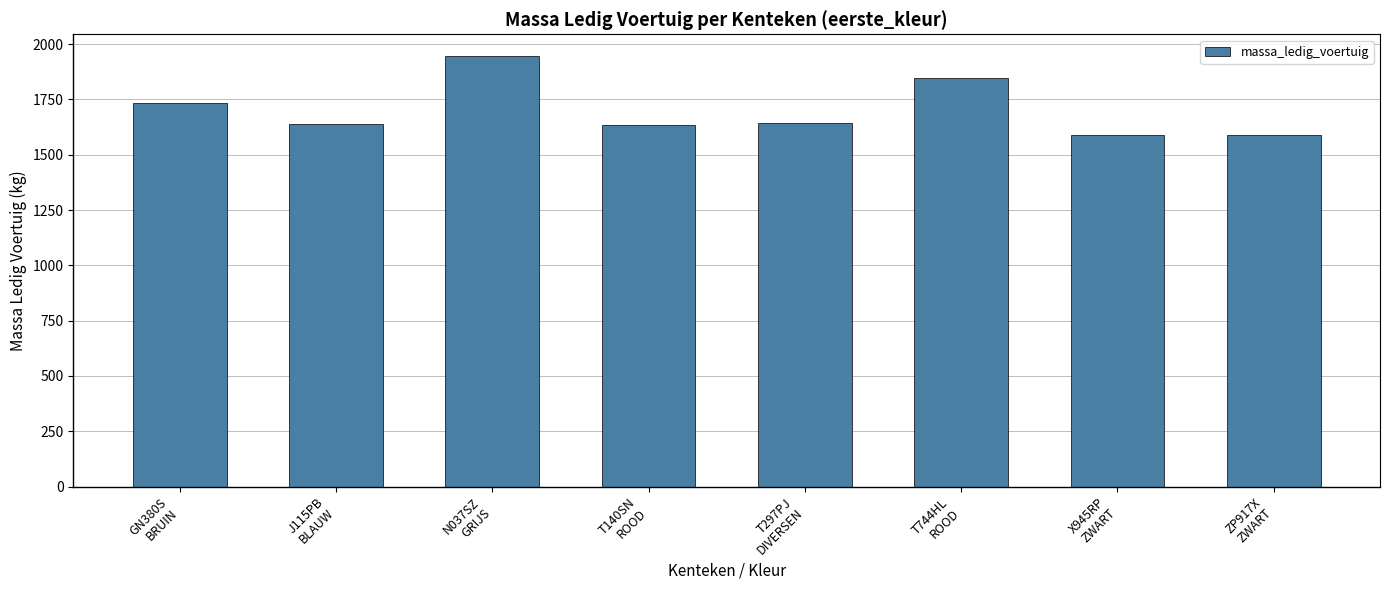

What is the greatest value displayed?

1947